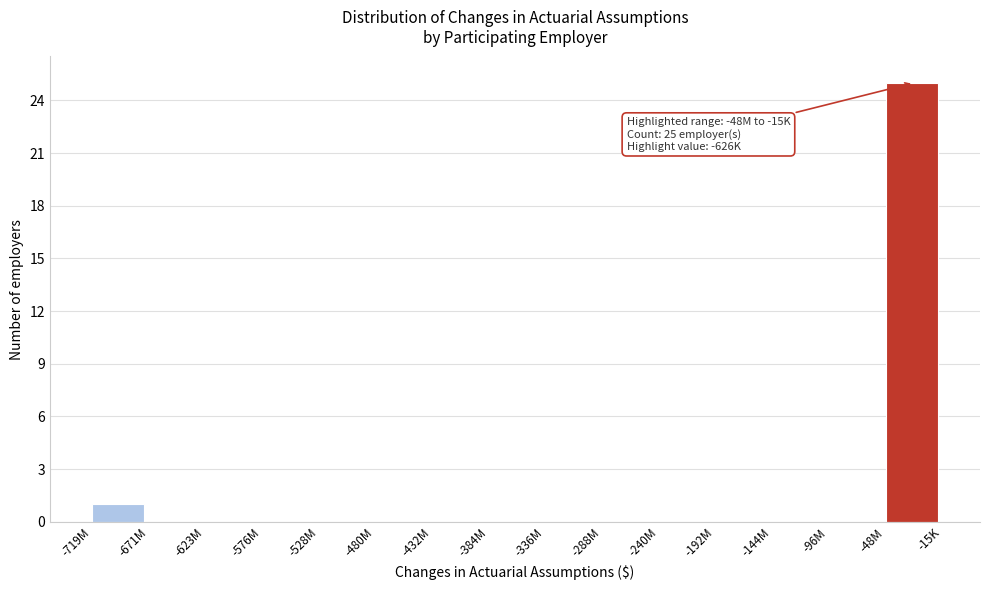

Reading left to right, transcribe all the data shown in this chart.

-719M=1	-671M=0	-623M=0	-576M=0	-528M=0	-480M=0	-432M=0	-384M=0	-336M=0	-288M=0	-240M=0	-192M=0	-144M=0	-96M=0	-48M=25